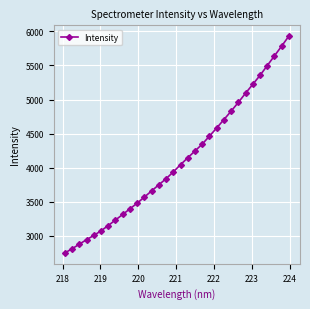

How many lines are shown in the chart?

1